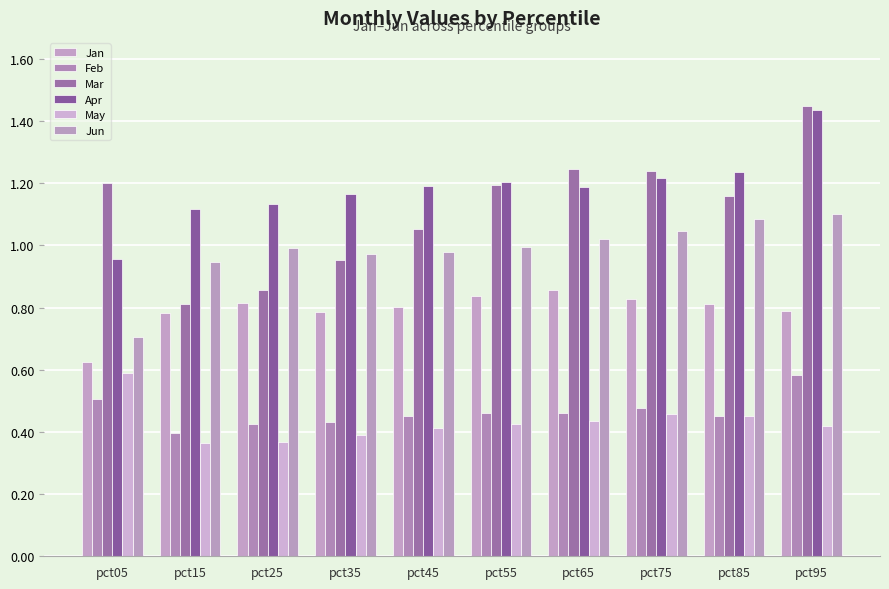

At pct35, list the series in order from smallest to largest.

May, Feb, Jan, Mar, Jun, Apr